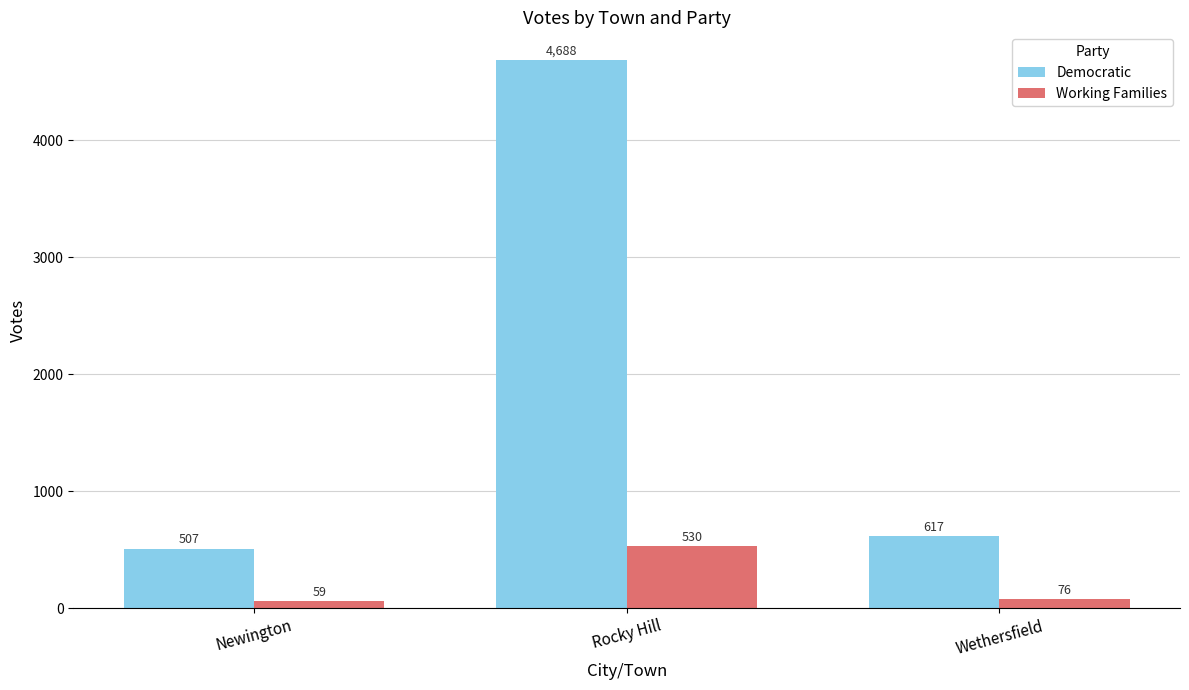

At which category is the sum across all series the highest?

Rocky Hill